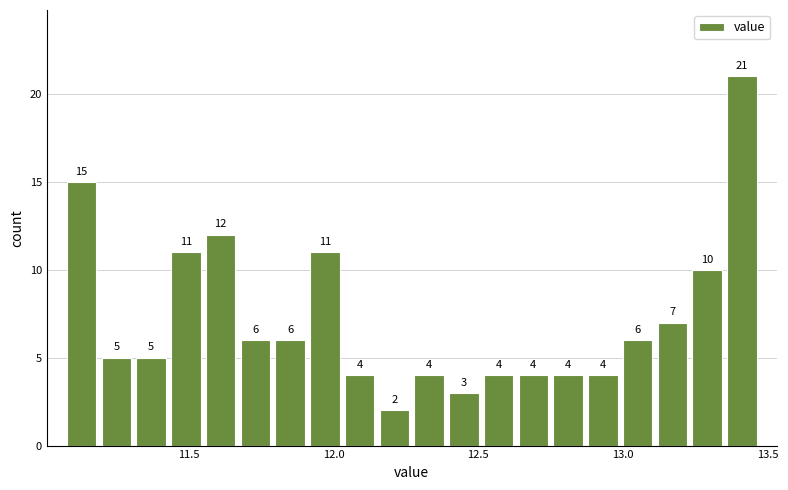

Around what value on the x-axis is the tallest bar? Give the approximate position of its centre, as read against the axis.

13.40